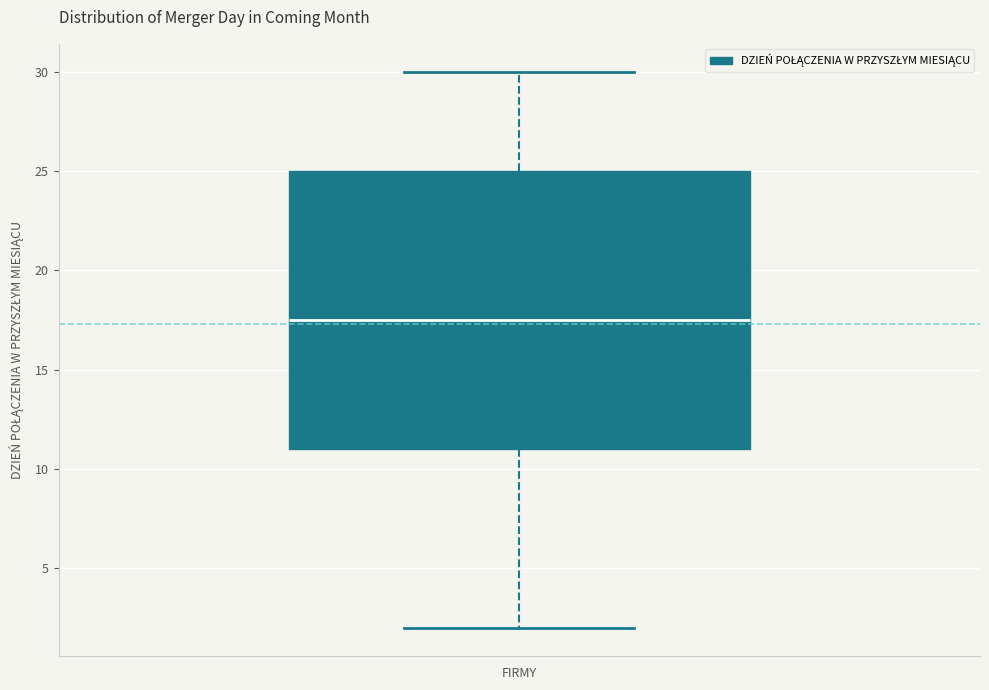

Read this box plot against the y-axis: the position of the median line, the range covered by the box, and the ends of both whiskers. The values are not printed on the chart, so give them approximately, as read against the axis.

median 17.5, box 11.0 to 25.0, whiskers 2.0 to 30.0